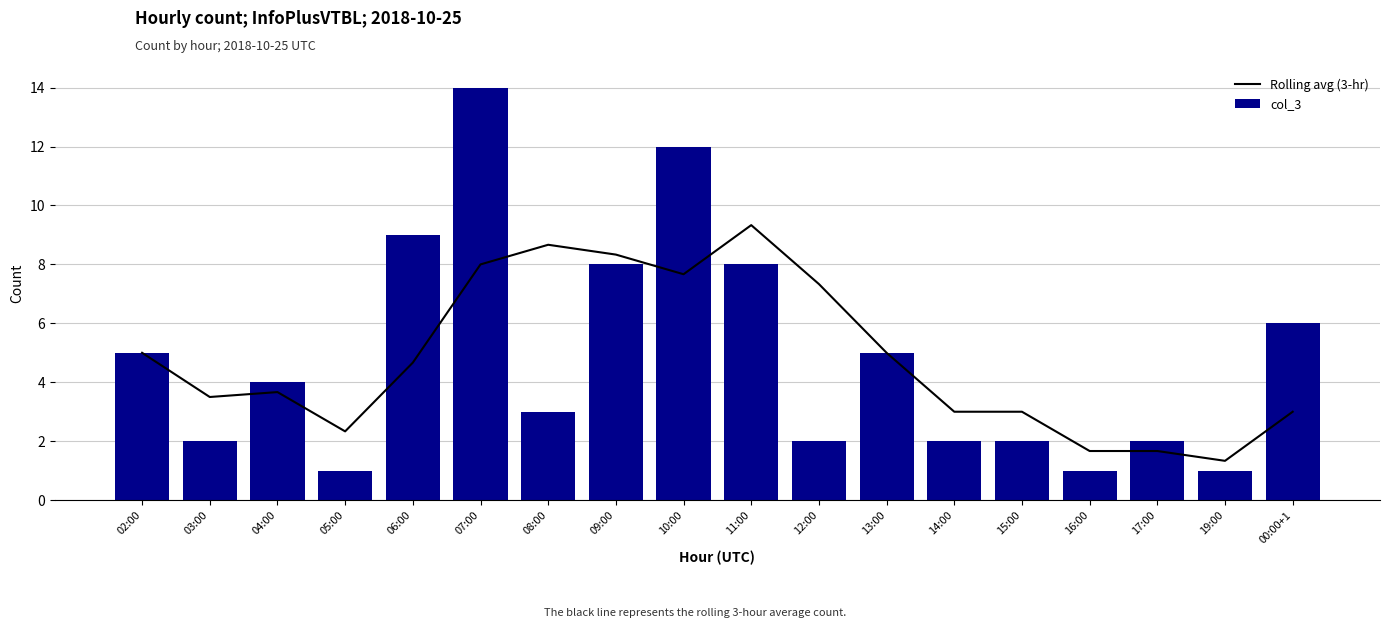

True or false: Rolling avg (3-hr) has a value of 0.5 at 16:00.

False